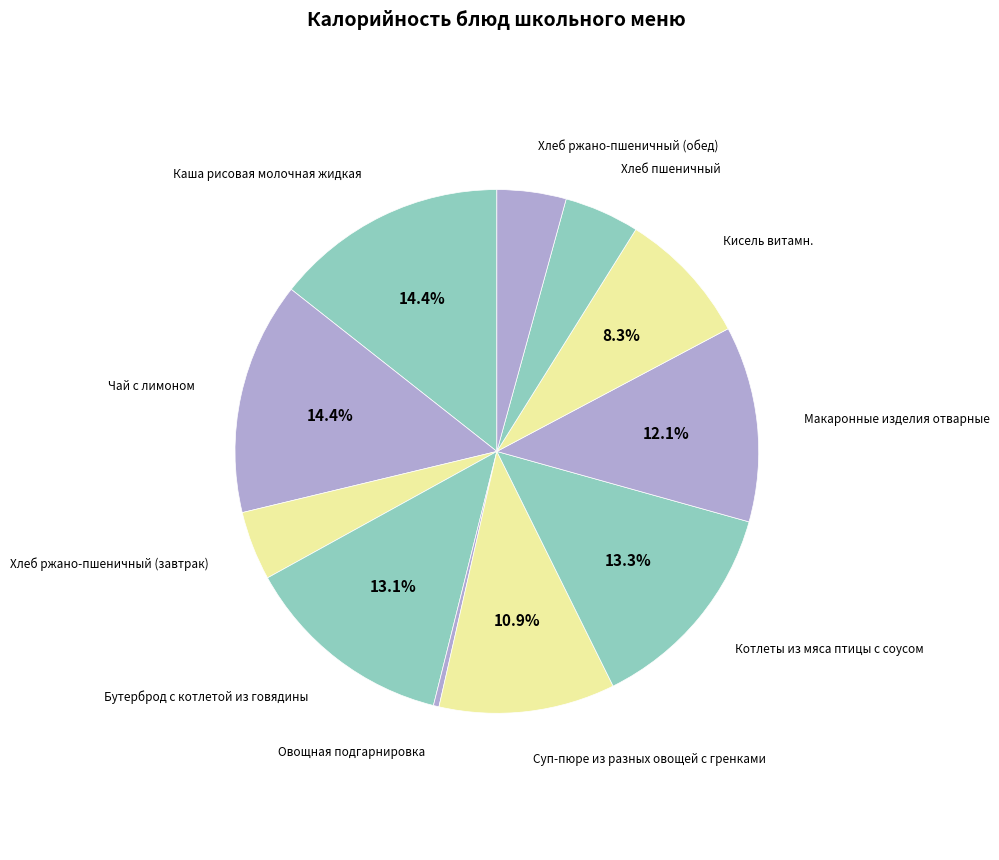

Count the number of slices in the pie.

11